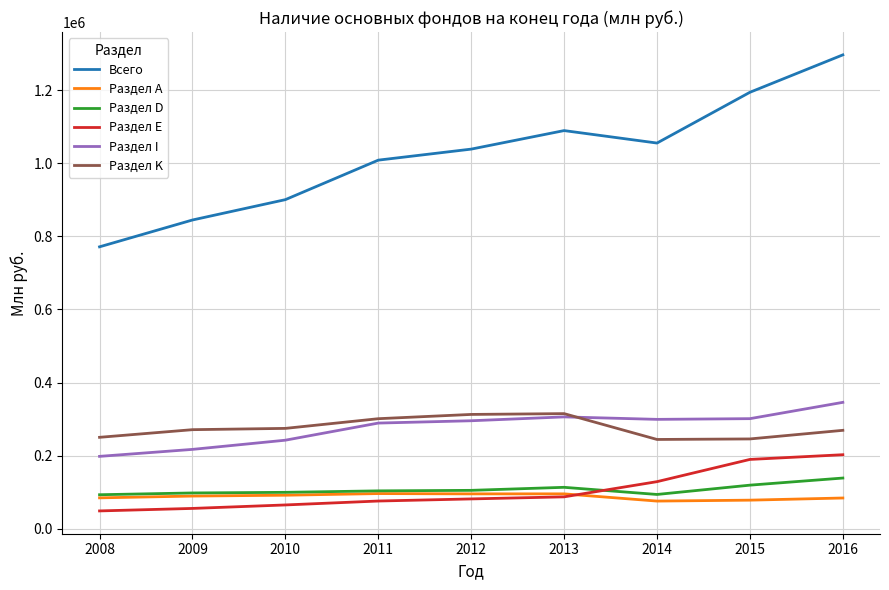

Rank the series by their maximum value, from lowest to highest.

Раздел А, Раздел D, Раздел Е, Раздел K, Раздел I, Всего